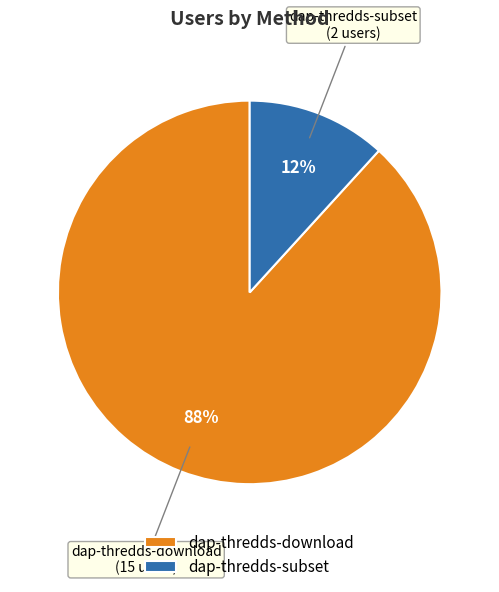

Do dap-thredds-download and dap-thredds-subset together represent more than half of the pie?

Yes